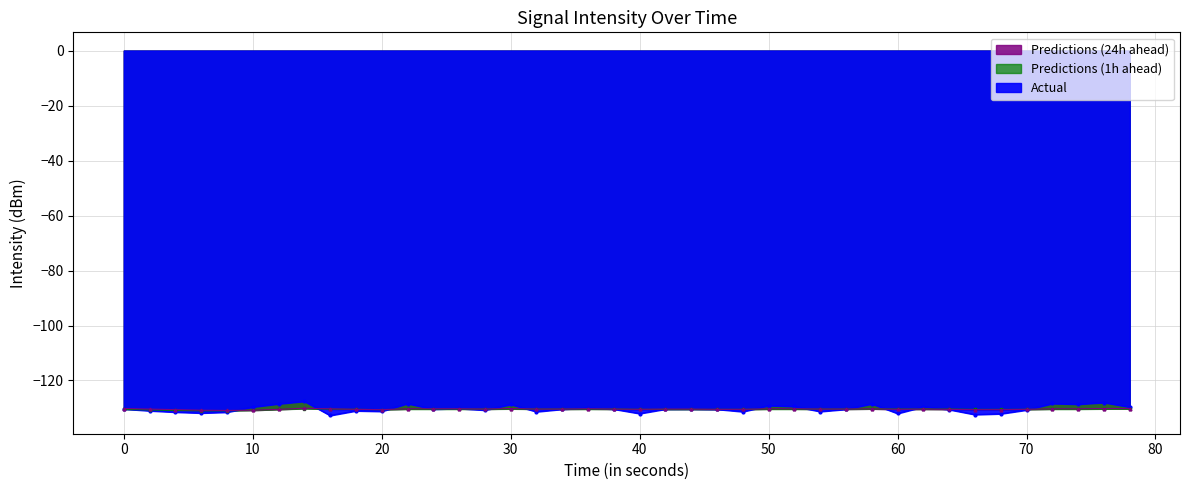

After their last crossing, which series has the higher values: smoothed or intensity(dBm)?

intensity(dBm)